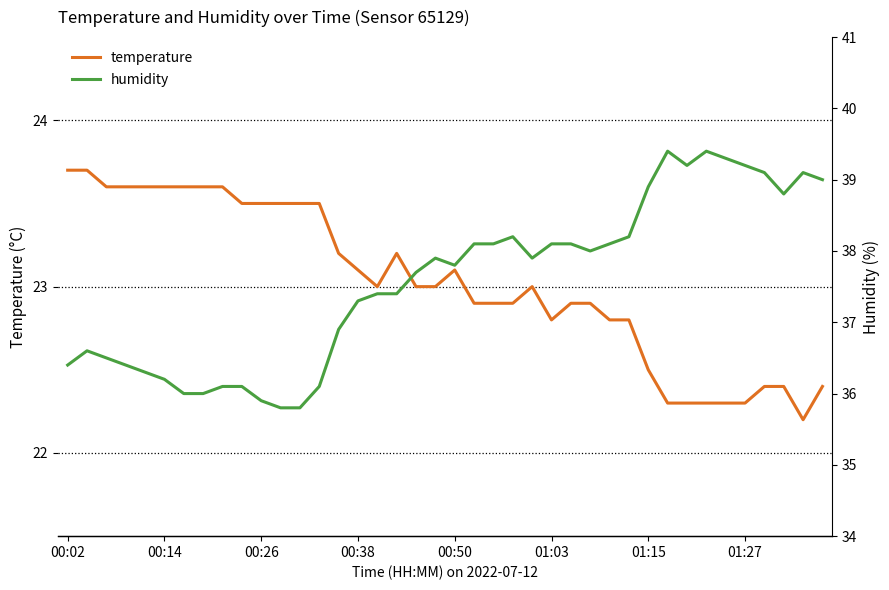

In humidity (right), how many points are higher than both neighbors (excluding endpoints)?

6